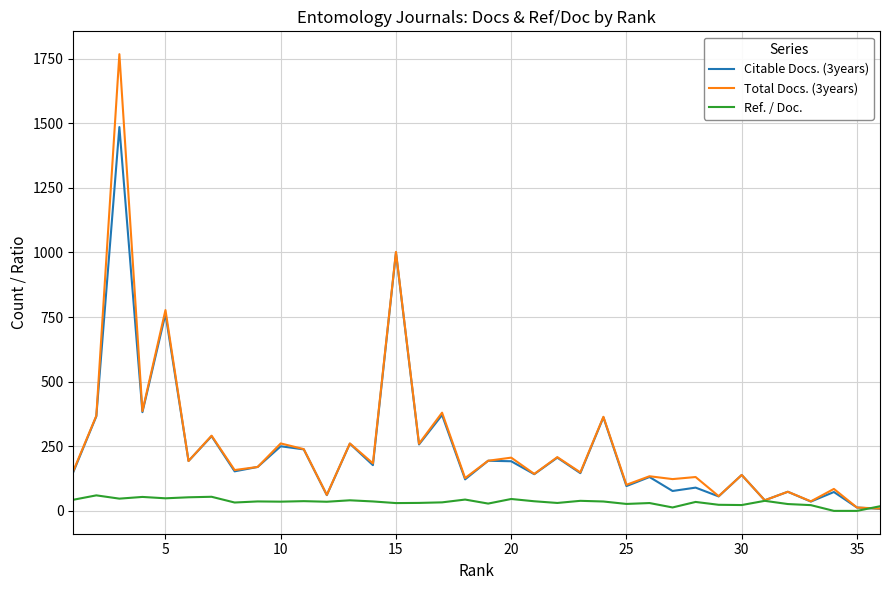

Which series has the widest spread of values?

Total Docs. (3years)